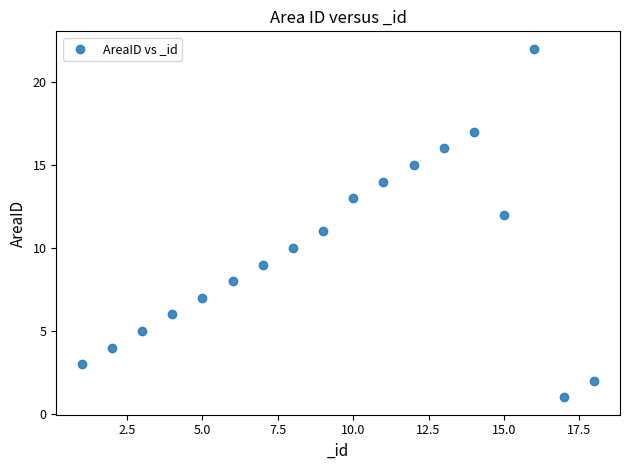

What is the range of Y values (max minus min)?

21